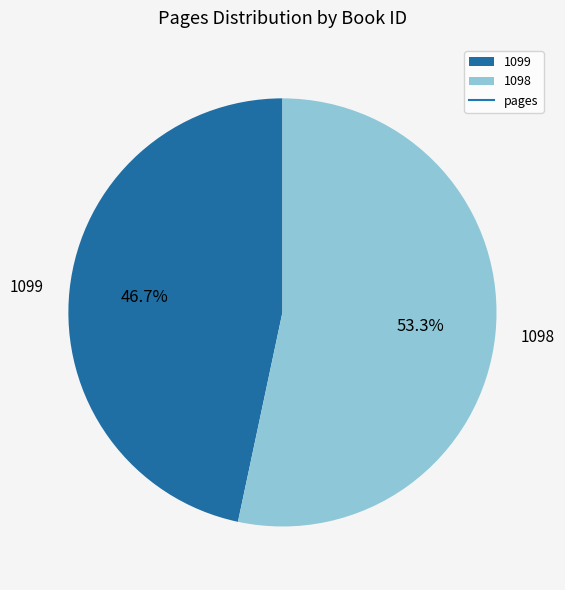

What is the smallest slice in the pie chart?

1099